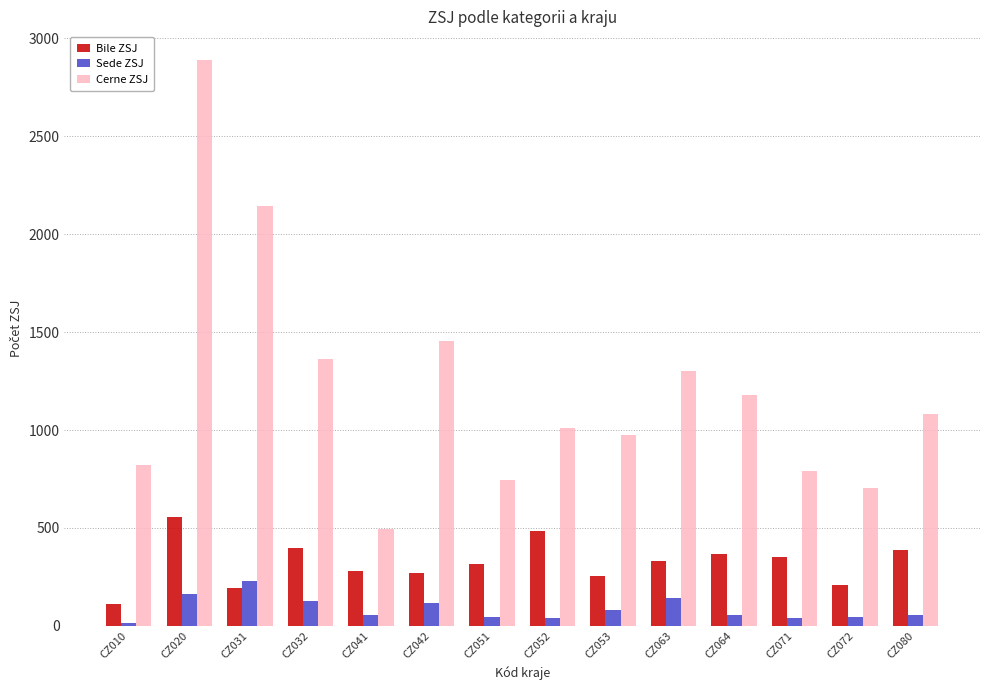

Which series has the widest spread of values?

Cerne ZSJ